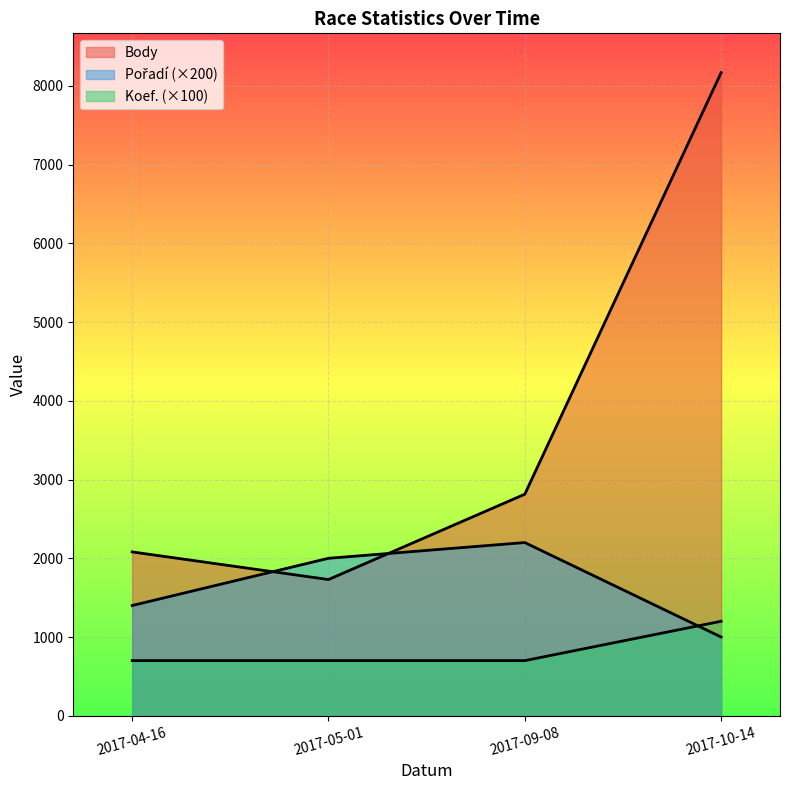

Which category has the highest value across all series?

2017-10-14